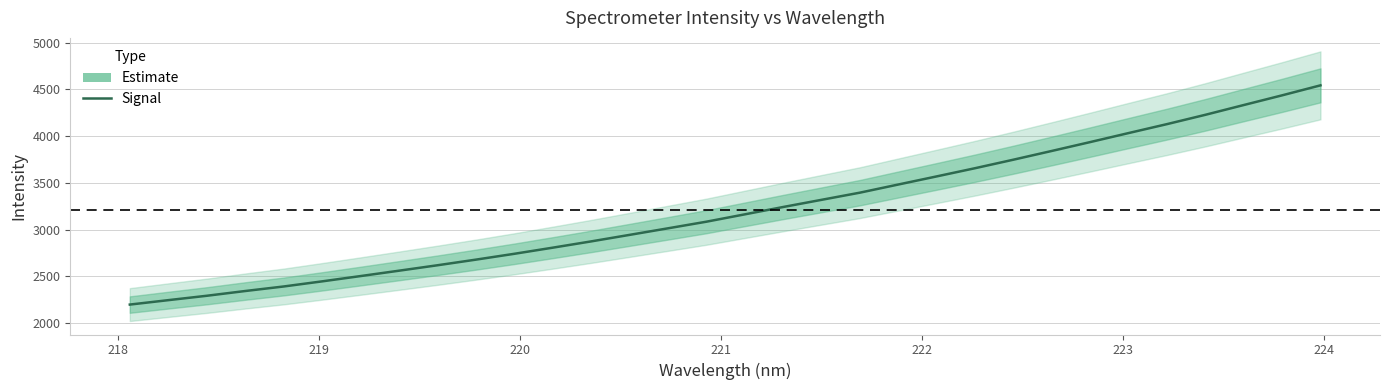

What is the smallest value displayed?

2197.6